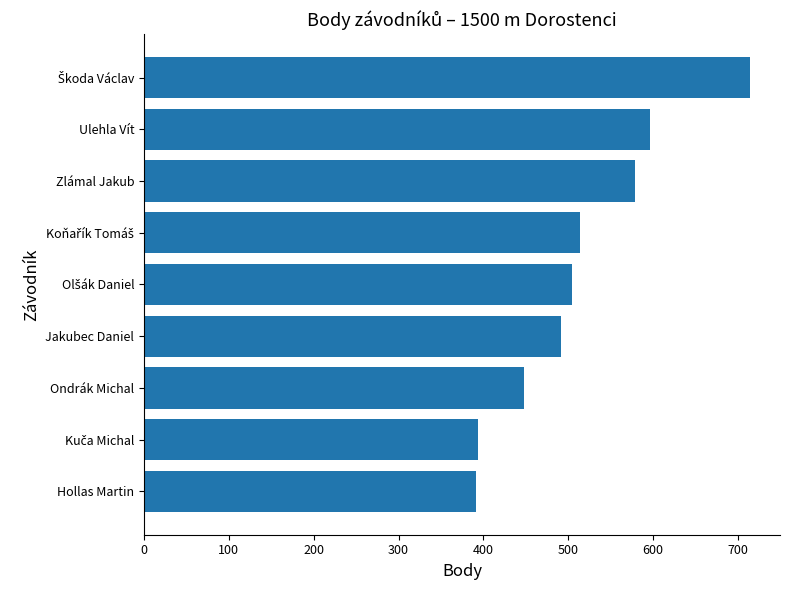

The value at Jakubec Daniel is 737. True or false?

False